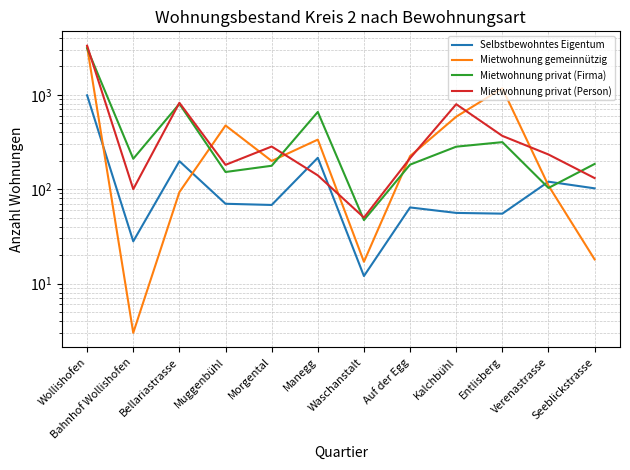

What are all the series names shown in the legend?

Selbstbewohntes Eigentum, Mietwohnung gemeinnützig, Mietwohnung privat (Firma), Mietwohnung privat (Person)